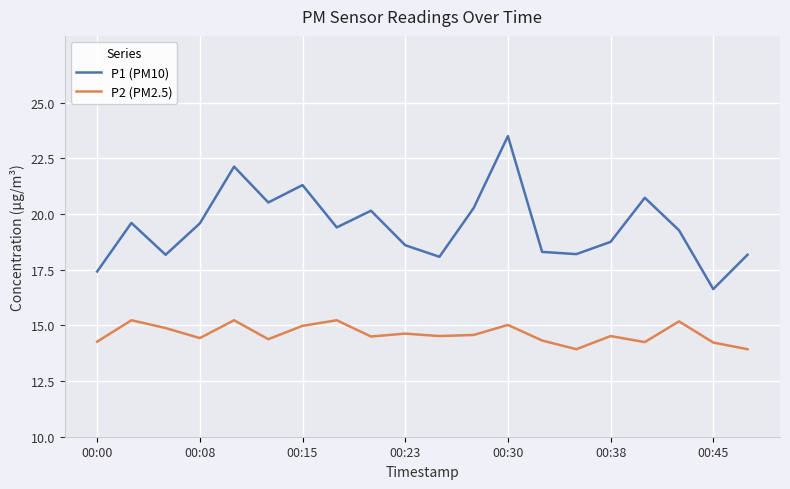

Rank the series by their average value, from highest to lowest.

P1 (PM10), P2 (PM2.5)